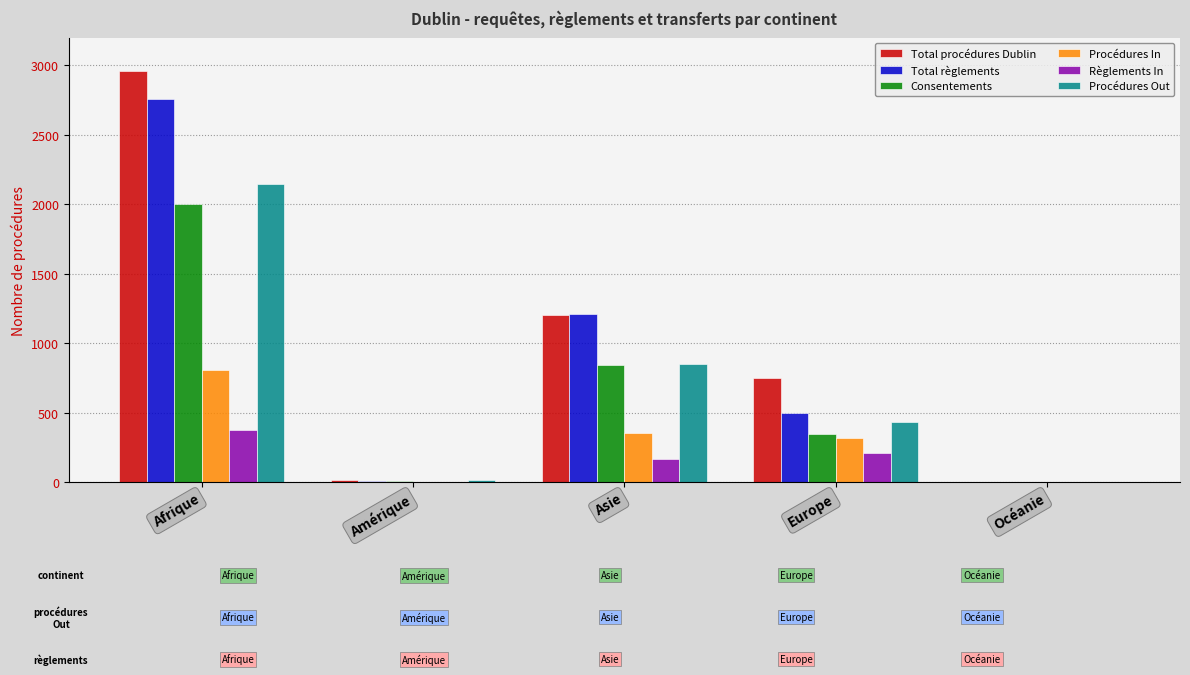

The Total règlements series shows 2755 at Afrique. True or false?

True